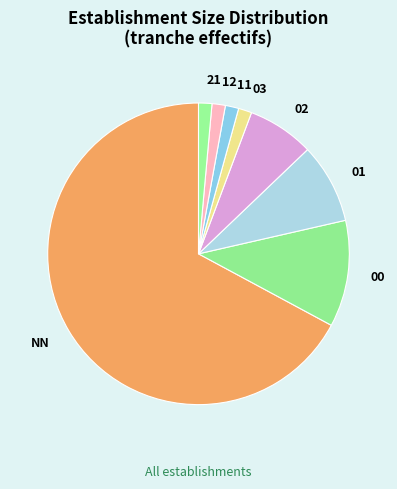

Count the number of slices in the pie.

8